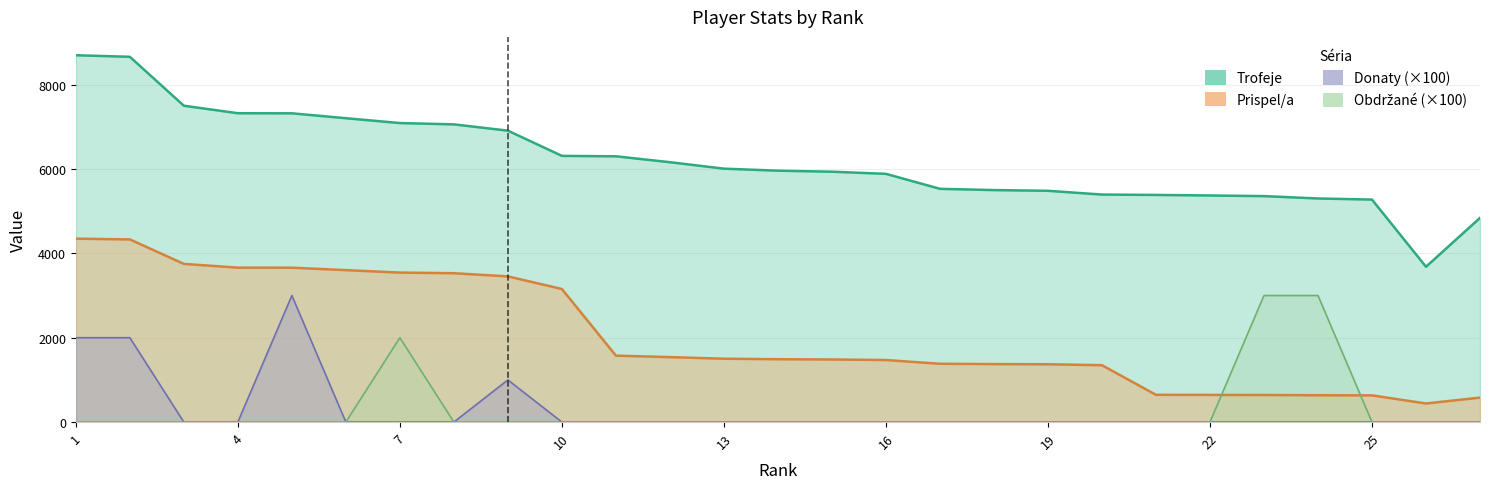

At which category does the chart reach its minimum across all series?

3